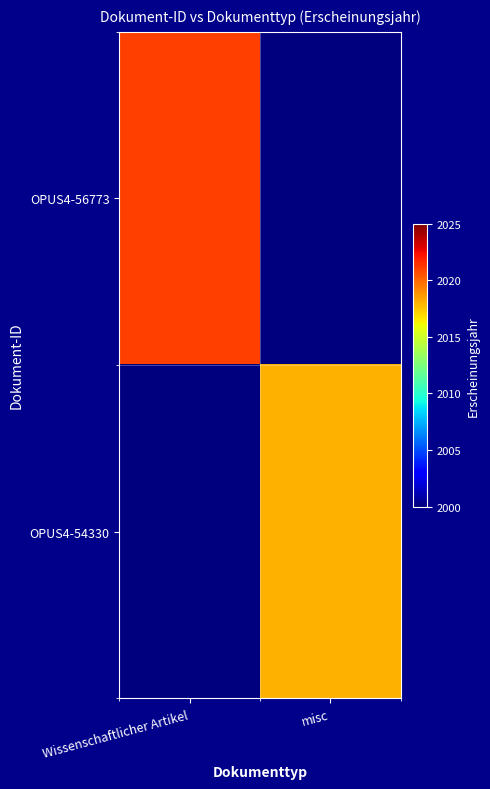

Reading right to left, list all the values displayed in this chart.

OPUS4-56773: misc=1968	Wissenschaftlicher Artikel=2021
OPUS4-54330: misc=2018	Wissenschaftlicher Artikel=1968